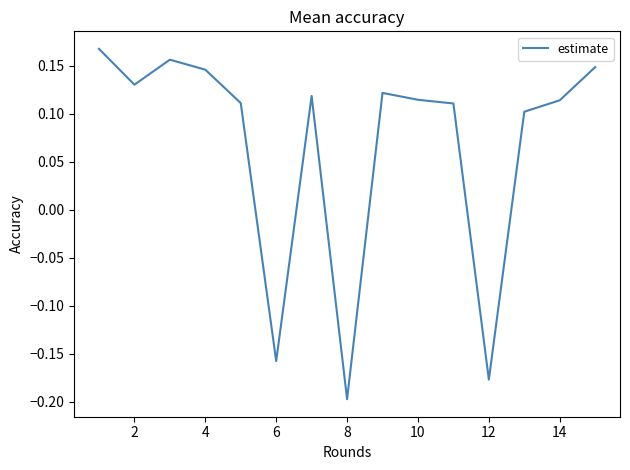

Is this an area chart (filled region under the line)?

No